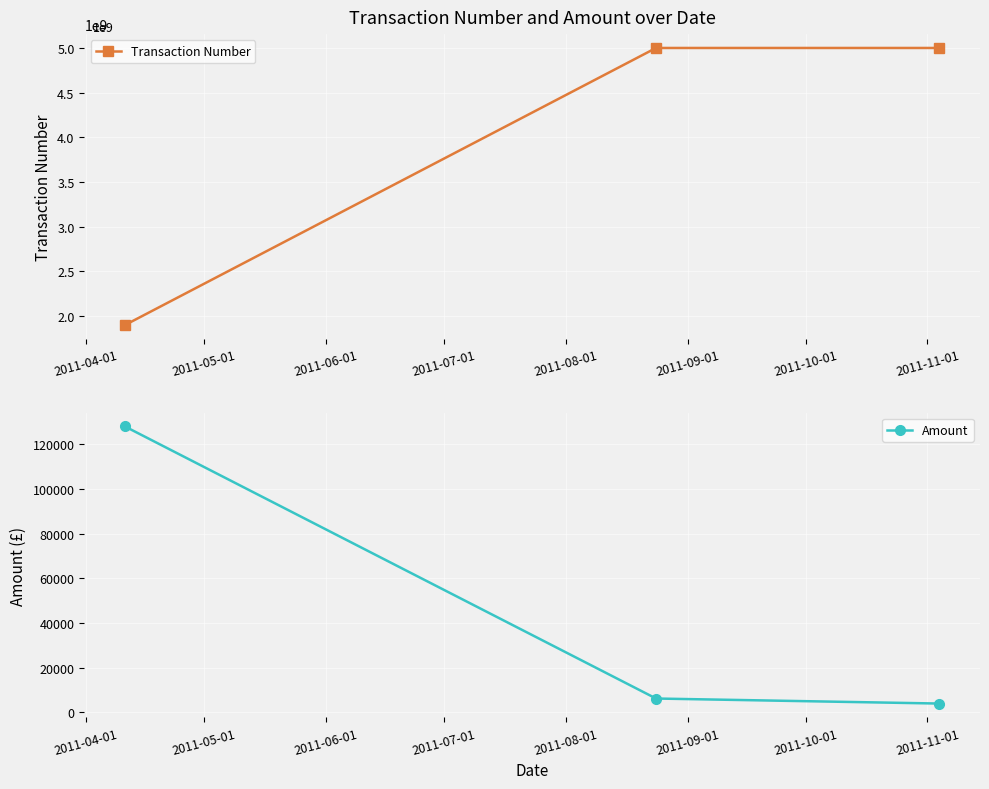

How many values in the Transaction Number series are below 5000156113?

1